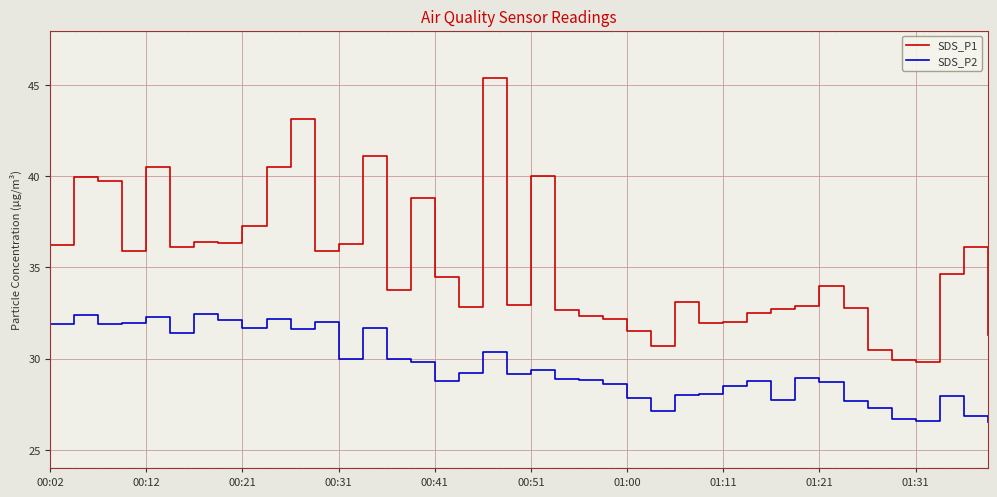

What is the difference between the maximum and minimum values in the SDS_P1 series?

15.6